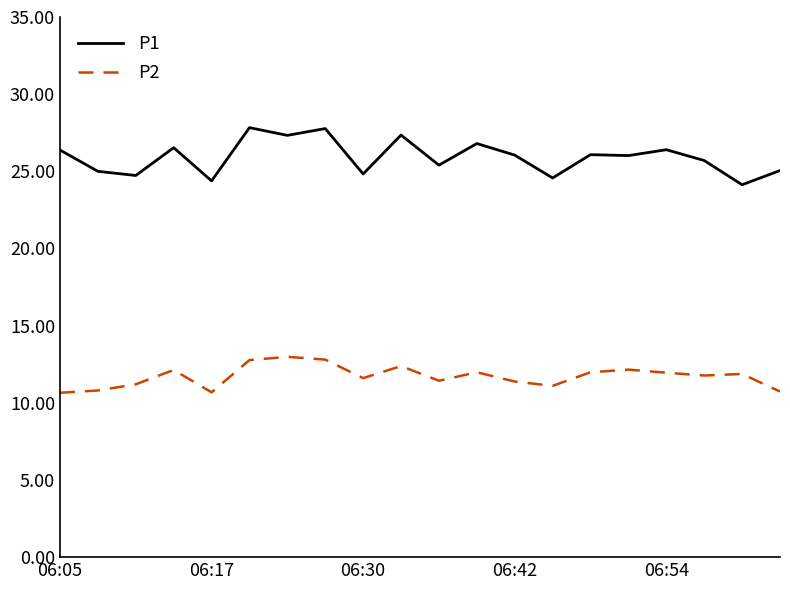

List the series in order of their peak value, highest first.

P1, P2